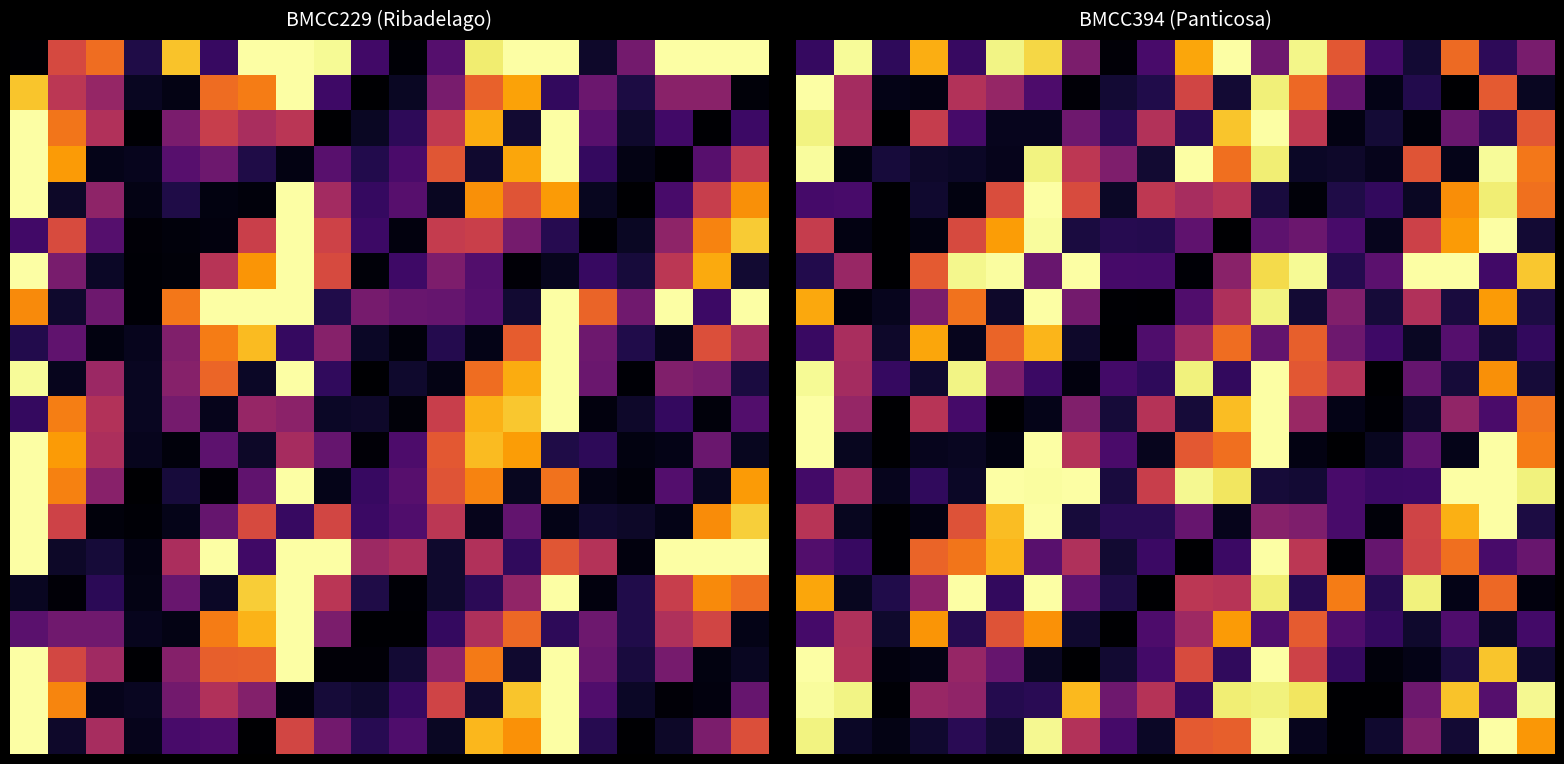

Between 10.0 and 5.0, which is larger?

5.0